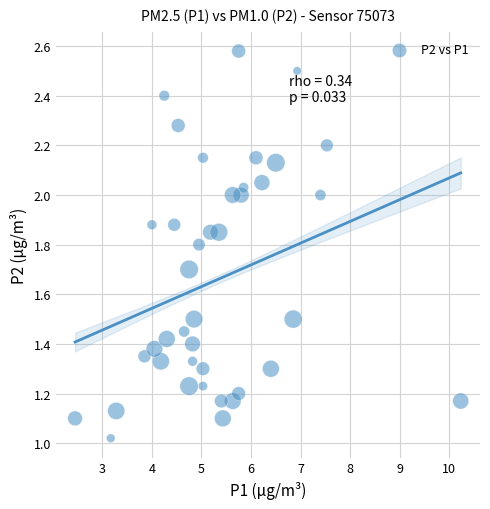

What is the range of Y values (max minus min)?

1.6